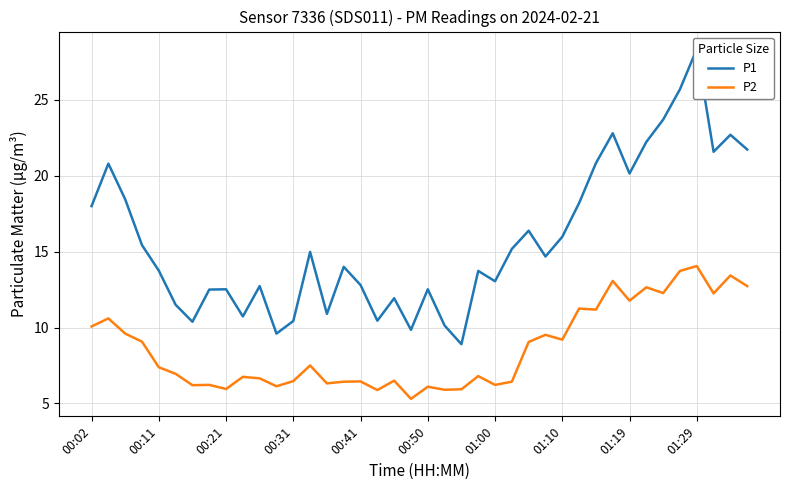

The P2 series shows 11.8 at 00:11. True or false?

False